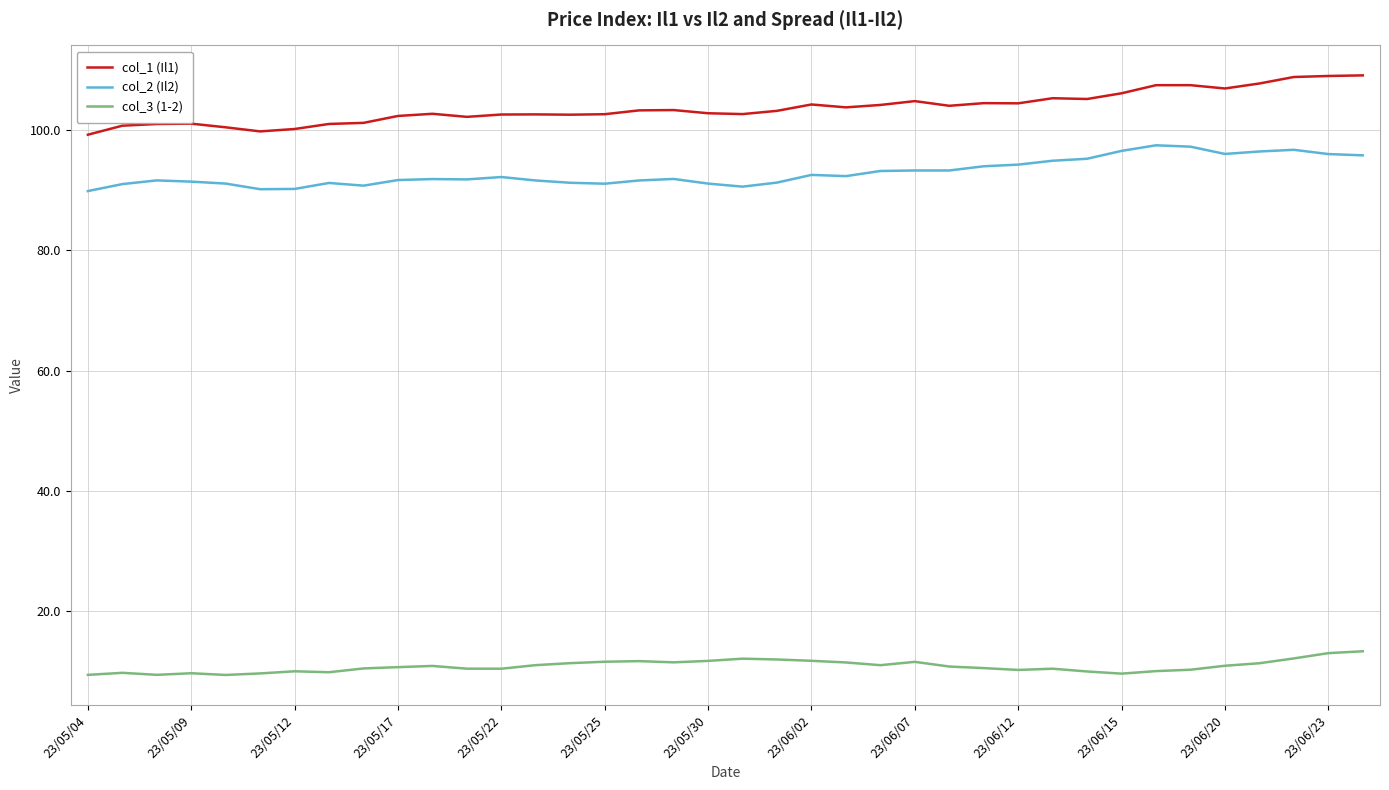

What are all the series names shown in the legend?

col_1 (Il1), col_2 (Il2), col_3 (1-2)